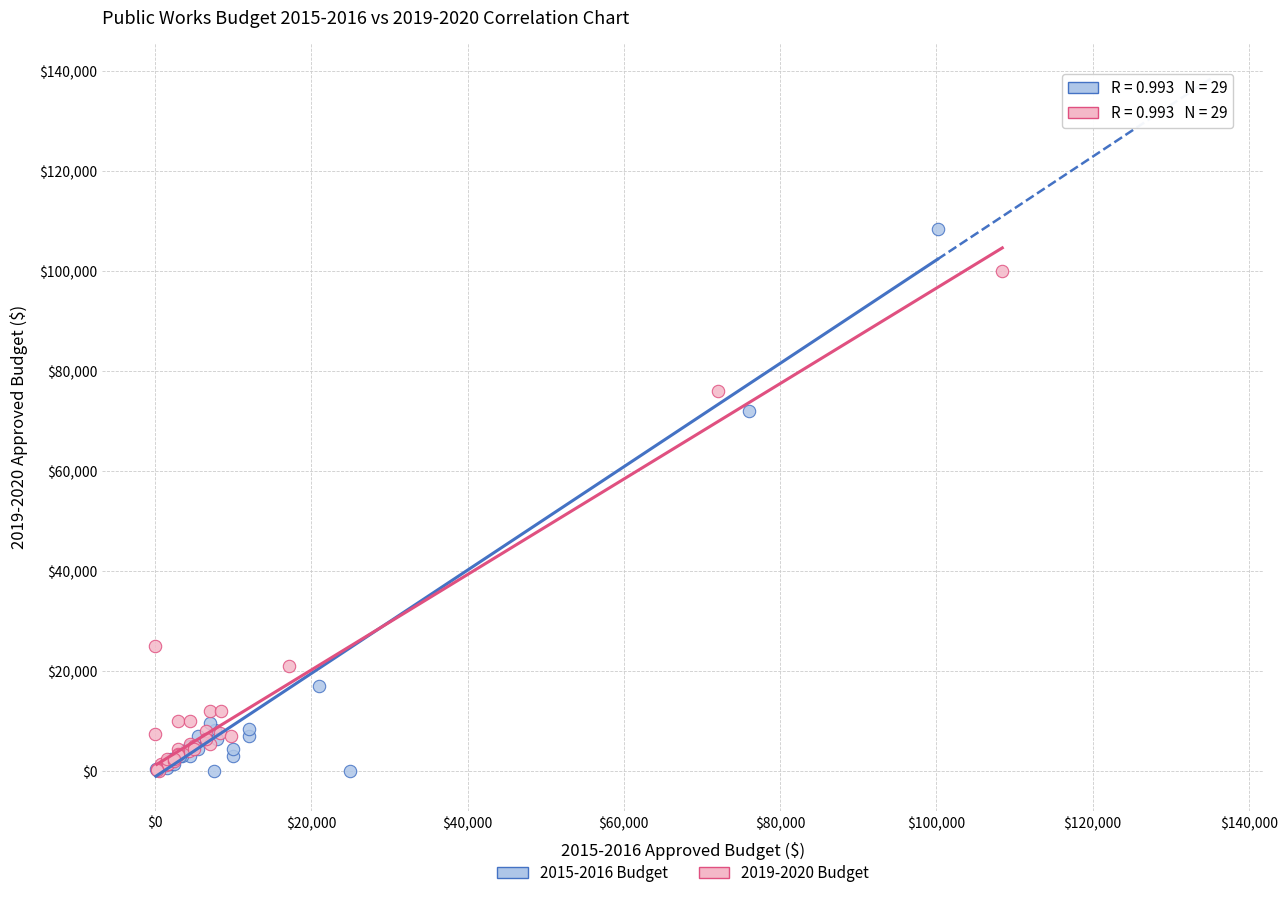

Which series reaches the maximum Y coordinate?

2015-2016 Budget